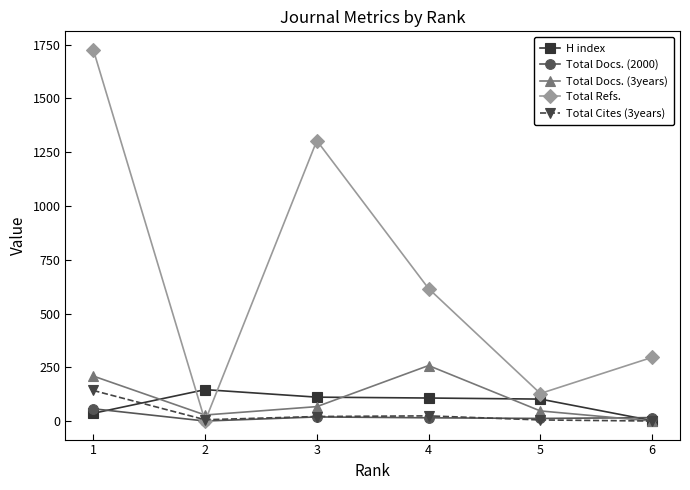

At which label does Total Refs. reach its minimum?

2